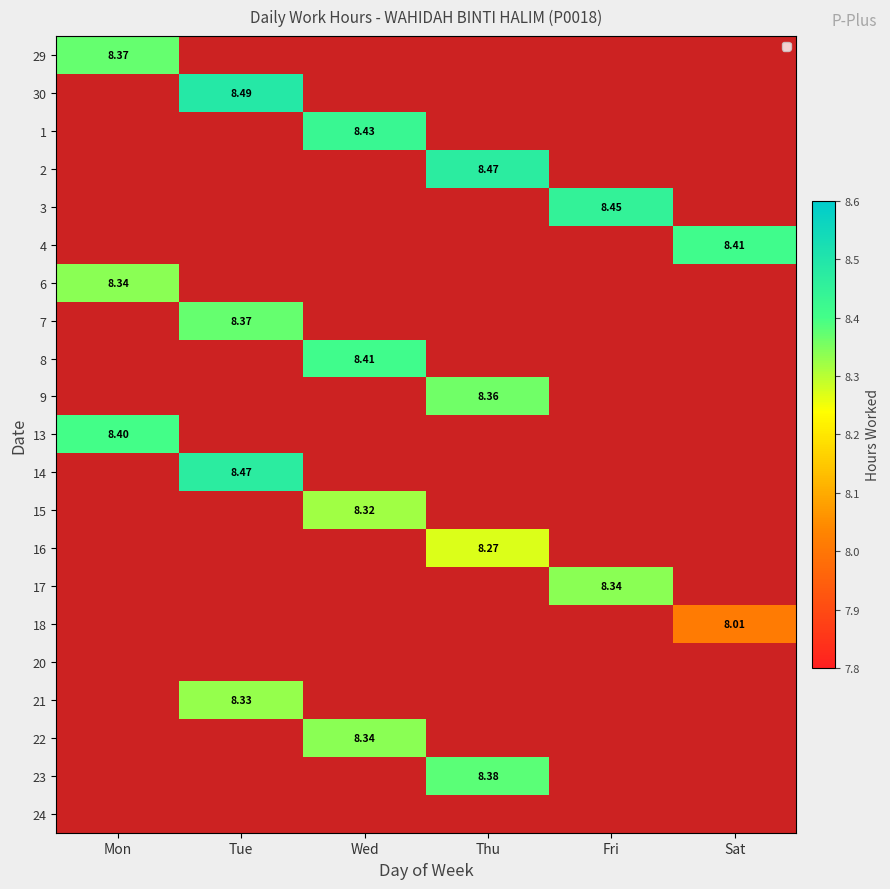

At which label is 21 closest to 1?

Mon